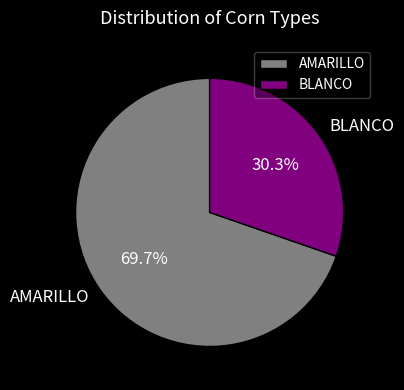

Is AMARILLO the majority of the pie?

Yes